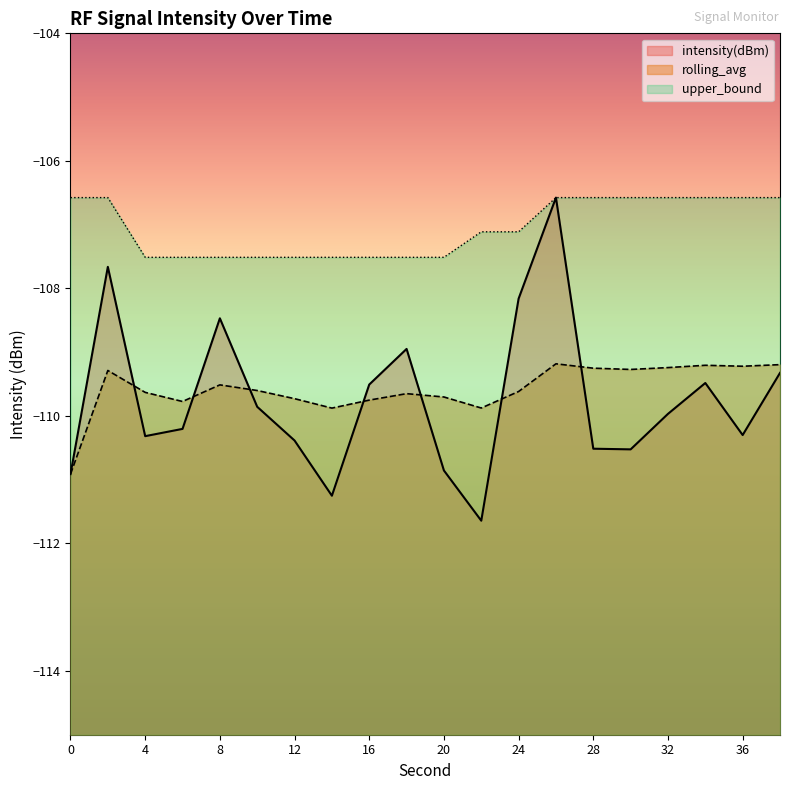

Which series has the largest total across all categories?

upper_bound